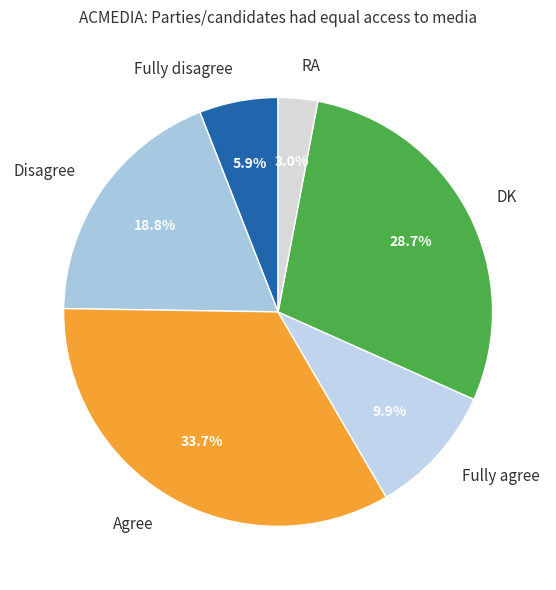

Does DK represent more than half of the total?

No